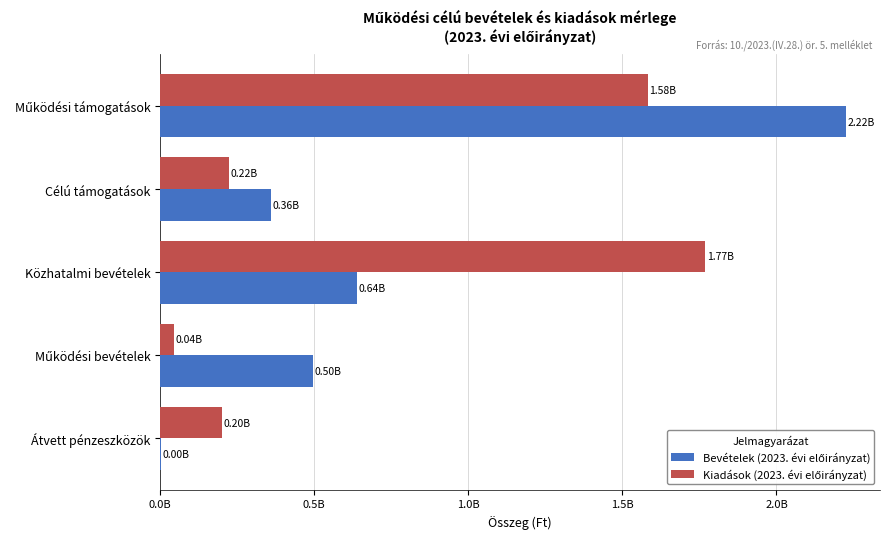

Does the chart contain stacked bars?

No